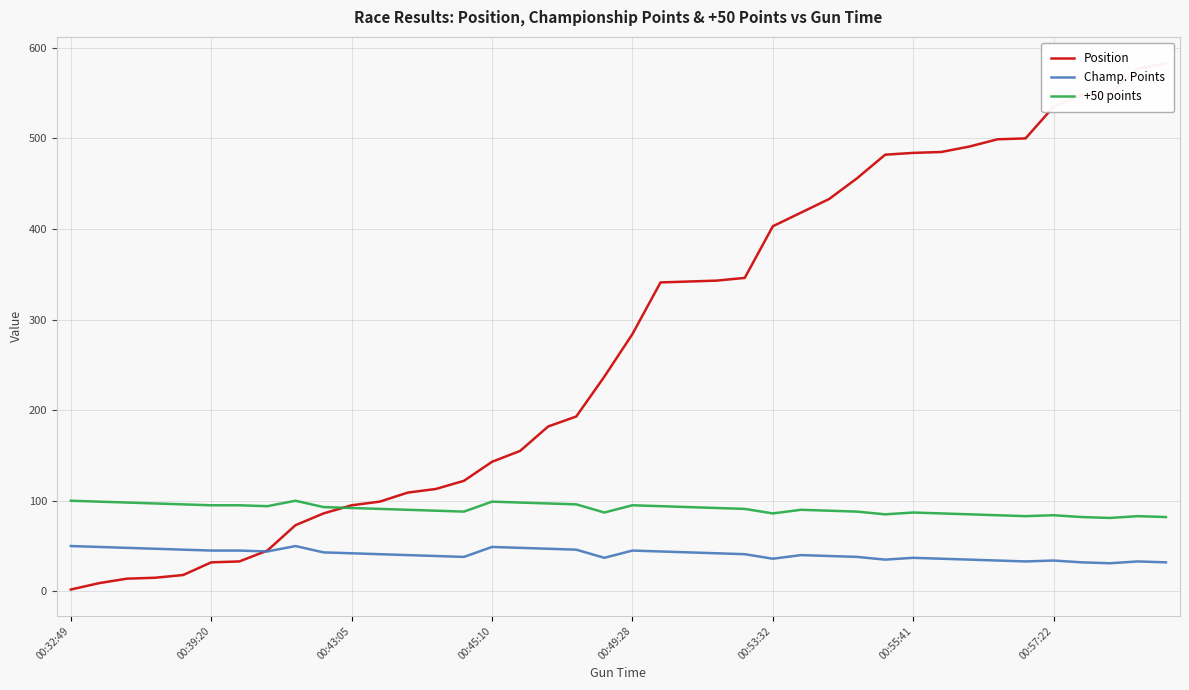

The value of +50 points at 32 is 85. True or false?

True